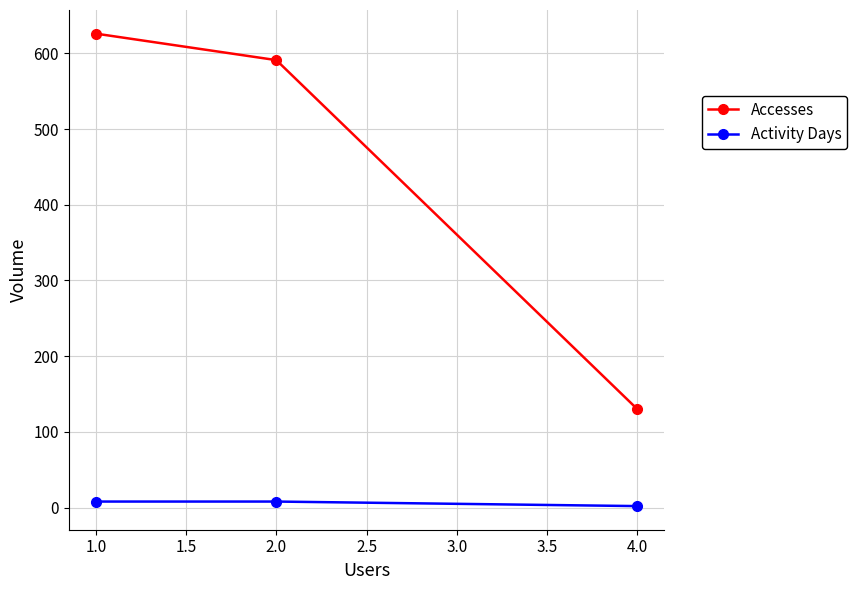

Which series has the widest spread of values?

Accesses